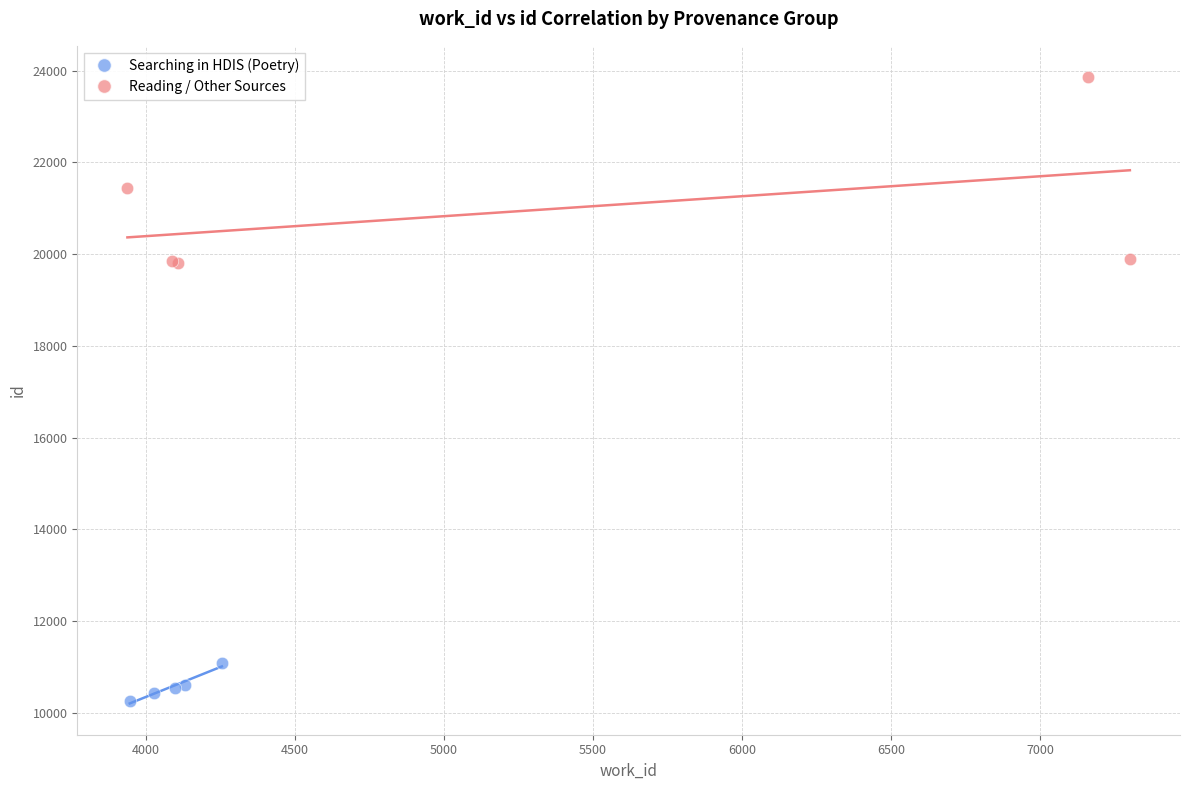

Which series reaches the minimum Y coordinate?

Searching in HDIS (Poetry)